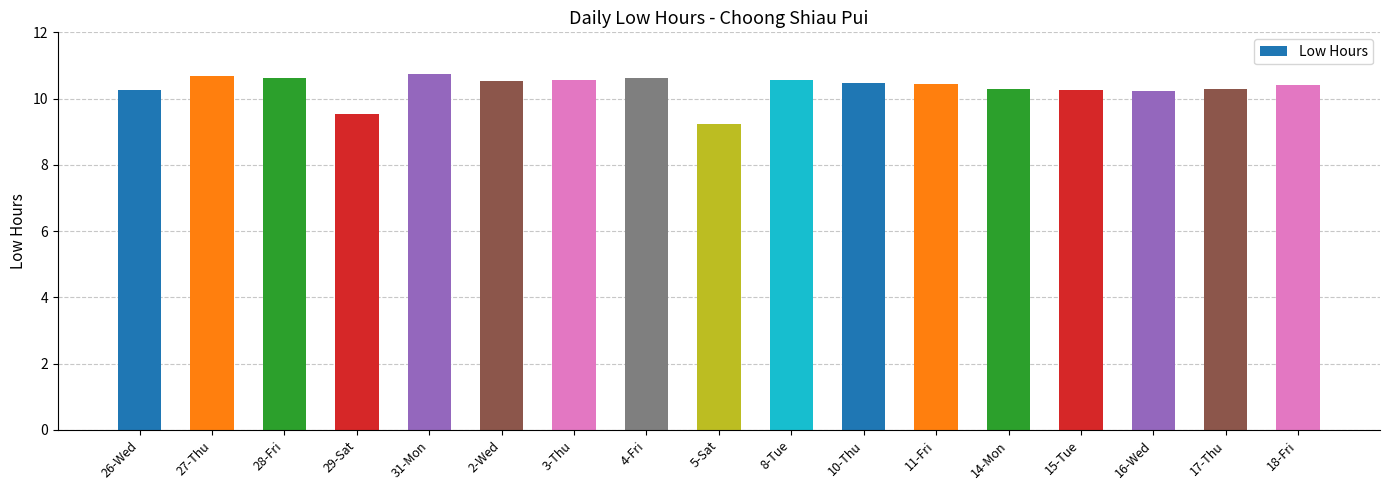

How many categories are shown in the chart?

17